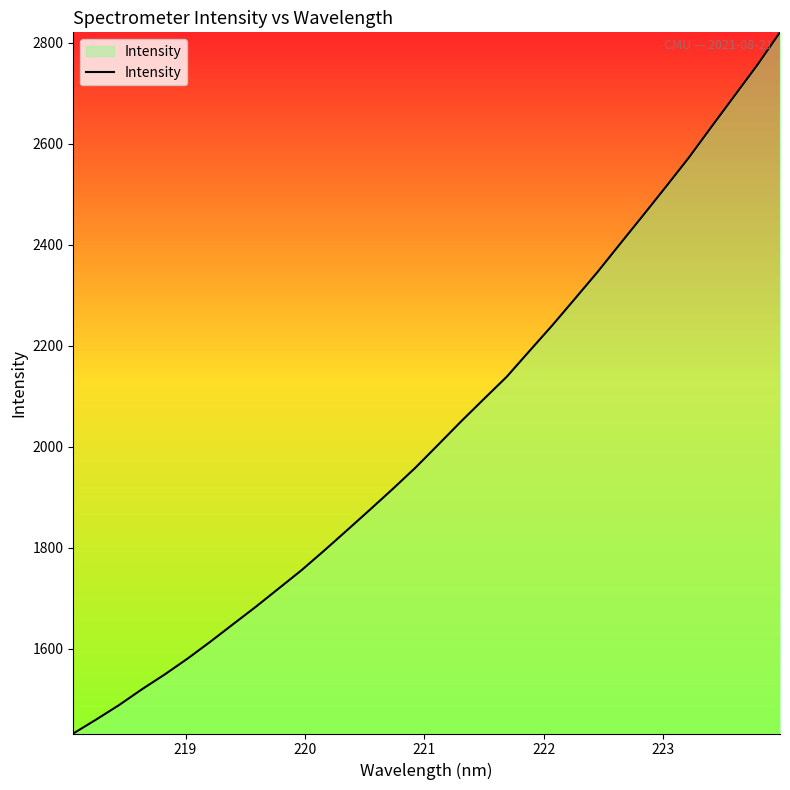

What is the smallest value displayed?

1431.8